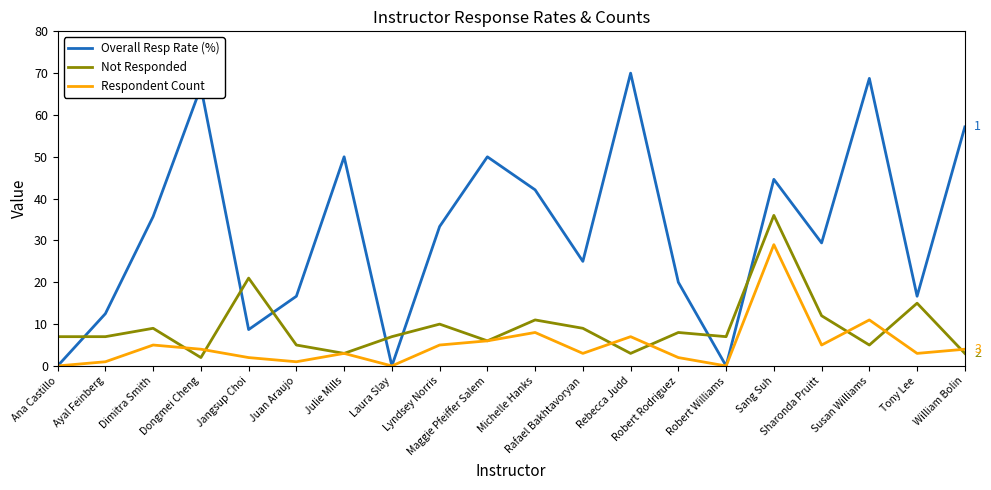

Which series has the widest spread of values?

Overall Resp Rate (%)